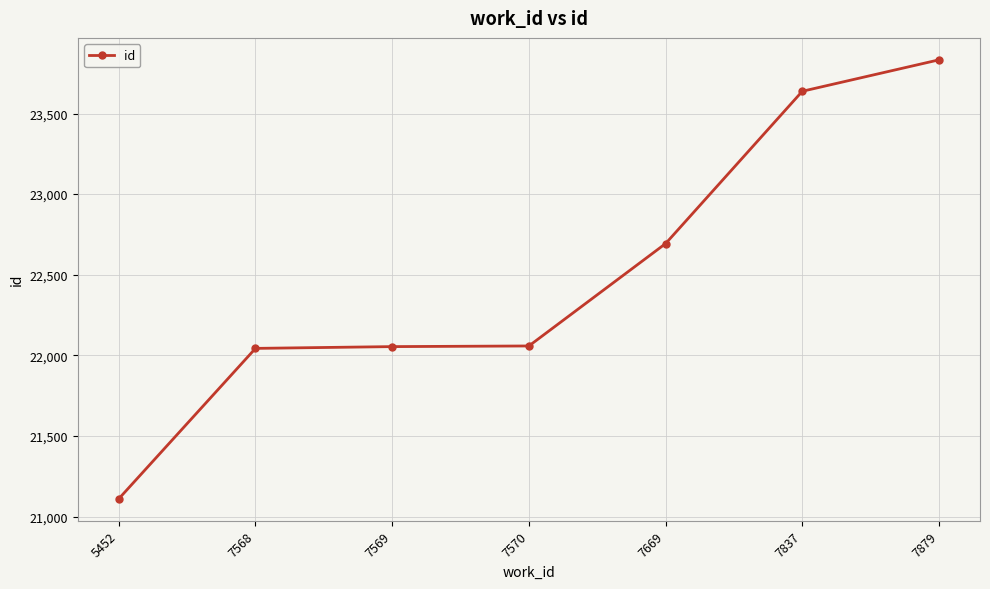

True or false: the data shows 22054 at 7569.

True